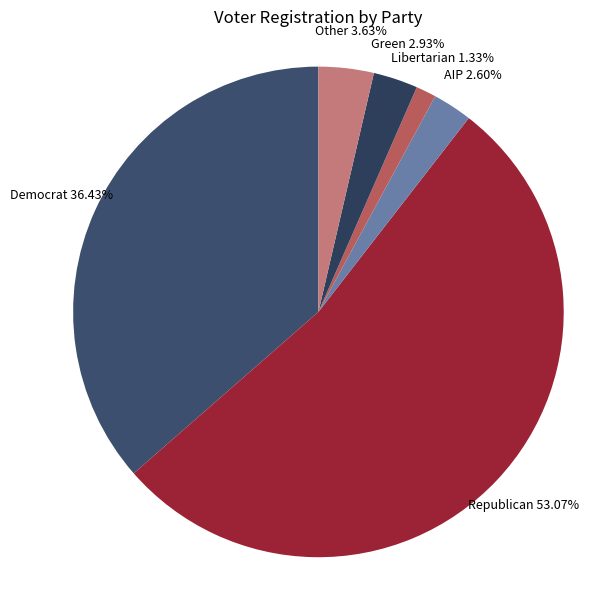

Is the sum of Democrat and Green greater than half?

No